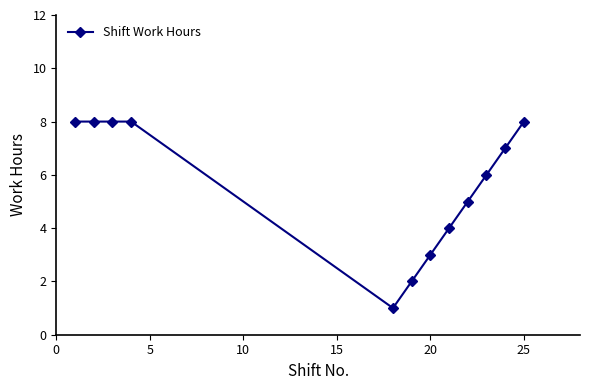

What is the sum of all values?

68